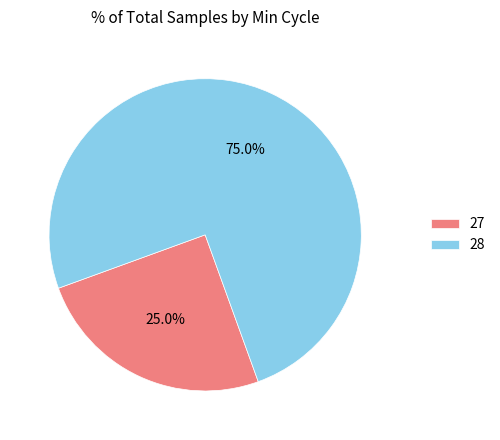

Rank the categories by value from lowest to highest.

27, 28